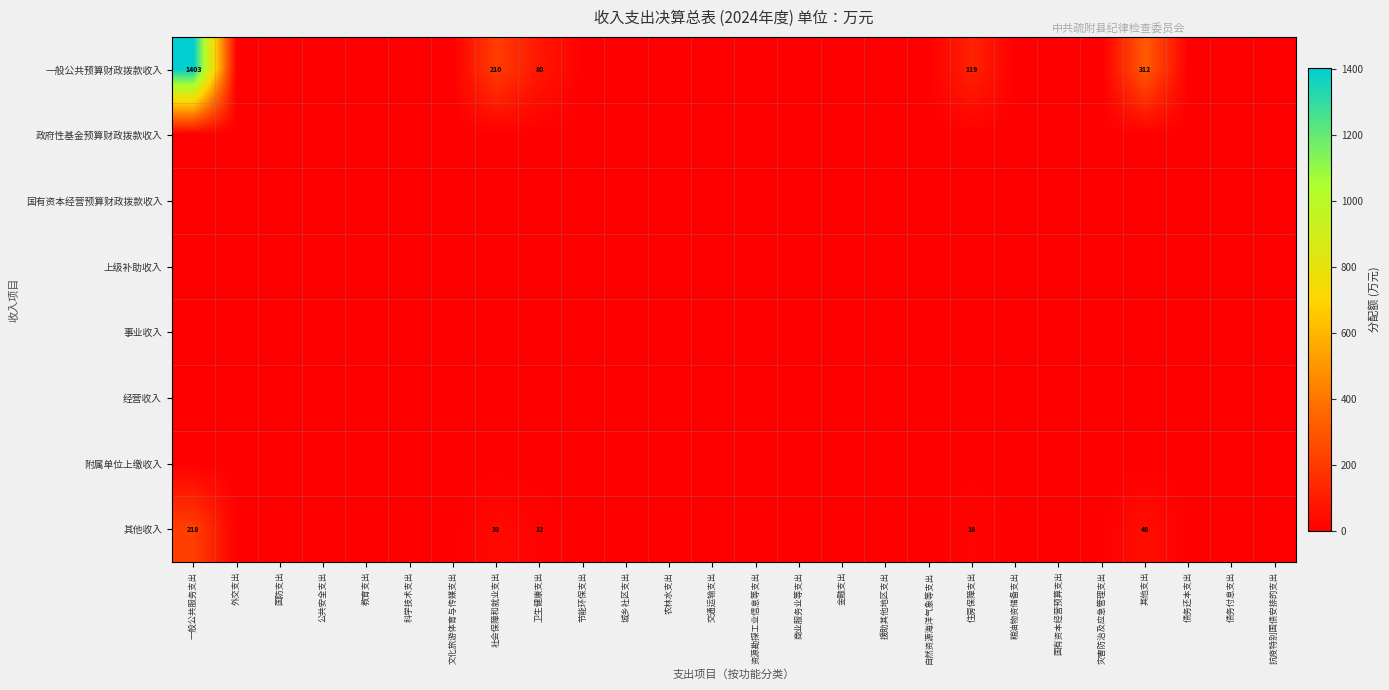

Rank the series at 住房保障支出 from highest to lowest value.

一般公共预算财政拨款收入, 其他收入, 政府性基金预算财政拨款收入, 国有资本经营预算财政拨款收入, 上级补助收入, 事业收入, 经营收入, 附属单位上缴收入